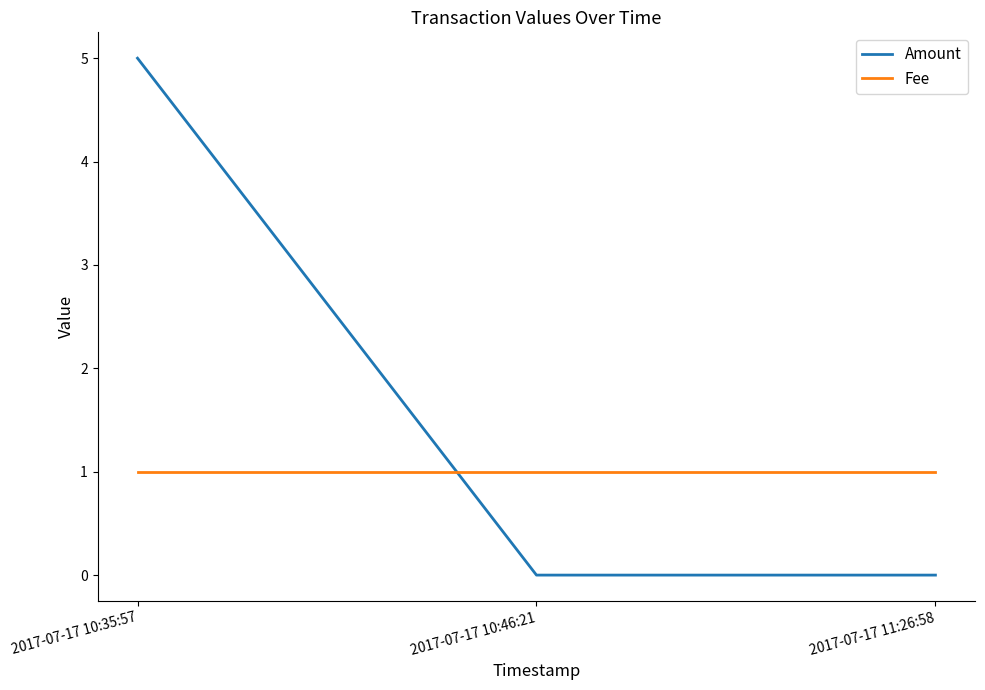

How many lines are shown in the chart?

2